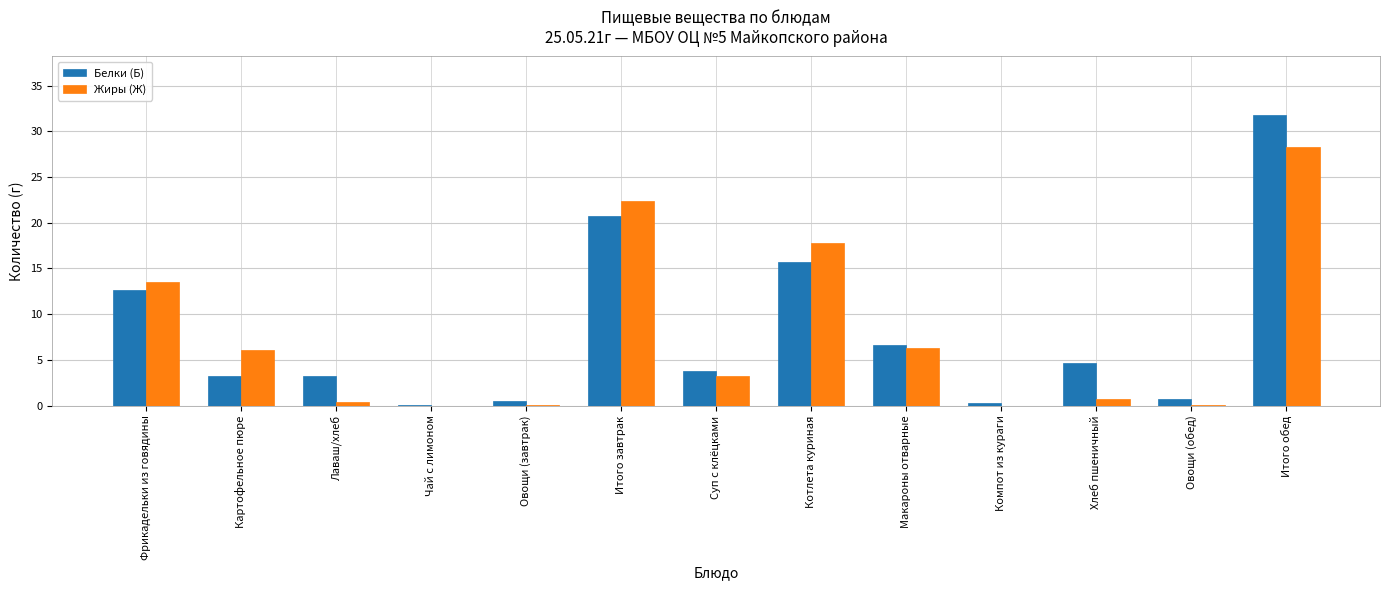

Which category has the highest value in the Жиры (Ж) series?

Итого обед